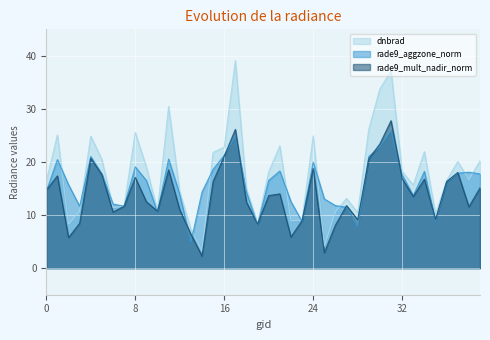

Reading right to left, extract all data points from this chart.

dnbrad: 20.2	16.7	20.1	16.5	10.2	21.9	15.7	18.2	37.1	33.8	26.2	10.5	13.1	10.6	4.2	24.9	9.1	8.9	23.0	18.1	8.4	14.9	39.1	22.8	21.8	3.3	7.4	14.4	30.5	10.9	19.1	25.6	11.7	11.4	20.5	24.9	10.8	8.3	25.1	16.4
rade9_aggzone_norm: 17.8	18.1	17.9	16.3	8.8	18.2	13.7	17.6	25.9	22.9	21.0	7.8	11.5	11.8	13.1	20.0	8.8	12.5	18.3	16.5	8.1	14.4	24.8	21.3	18.6	14.3	4.9	13.9	20.6	10.6	16.5	19.1	11.7	12.1	17.7	21.1	11.7	15.7	20.5	14.5
rade9_mult_nadir_norm: 15.1	11.6	18.0	16.3	9.2	16.8	13.5	16.8	27.8	23.4	20.6	9.1	11.8	8.1	2.9	18.8	9.0	5.9	14.0	13.7	8.3	12.4	26.1	21.1	16.3	2.3	6.4	11.0	18.5	10.7	12.5	17.1	11.7	10.6	17.6	20.7	8.5	5.8	17.4	14.7